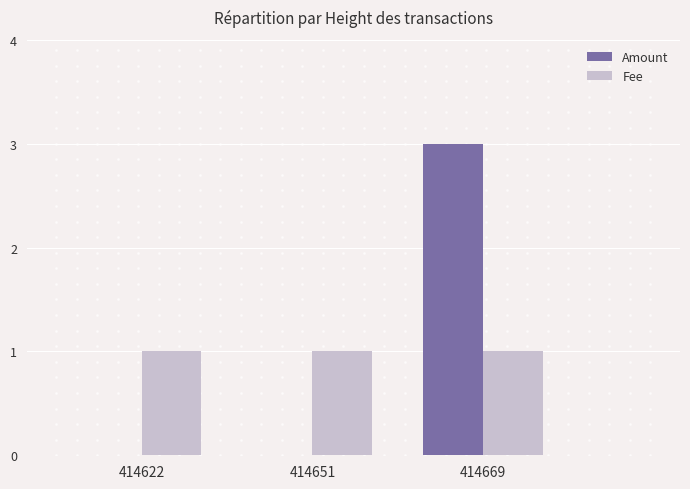

What is the total value across all series at 414669?

4